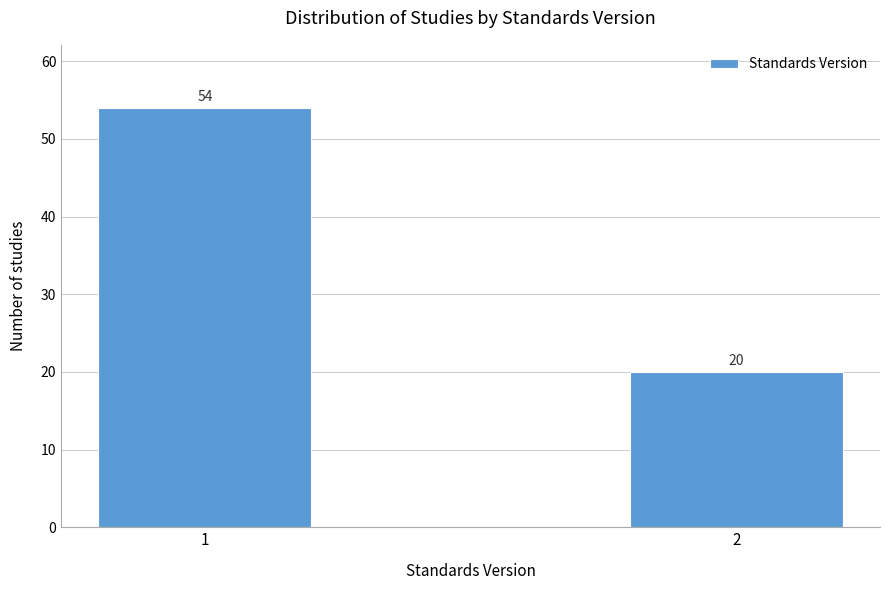

Reading left to right, extract all data points from this chart.

54	20